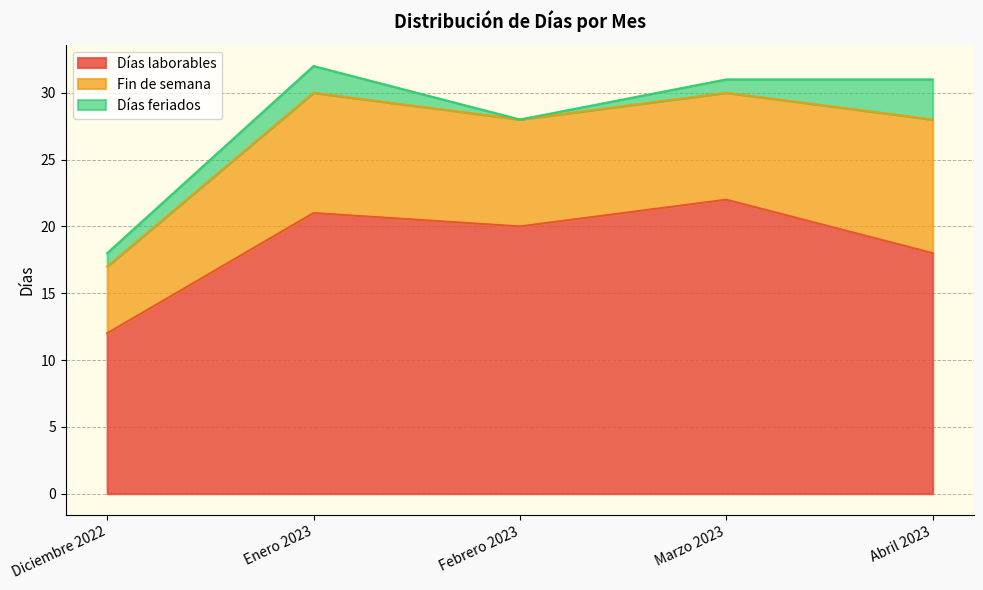

What is the difference between the highest and lowest values at Febrero 2023?

20